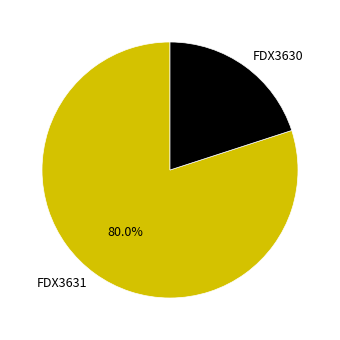

Which slice is the largest?

FDX3631